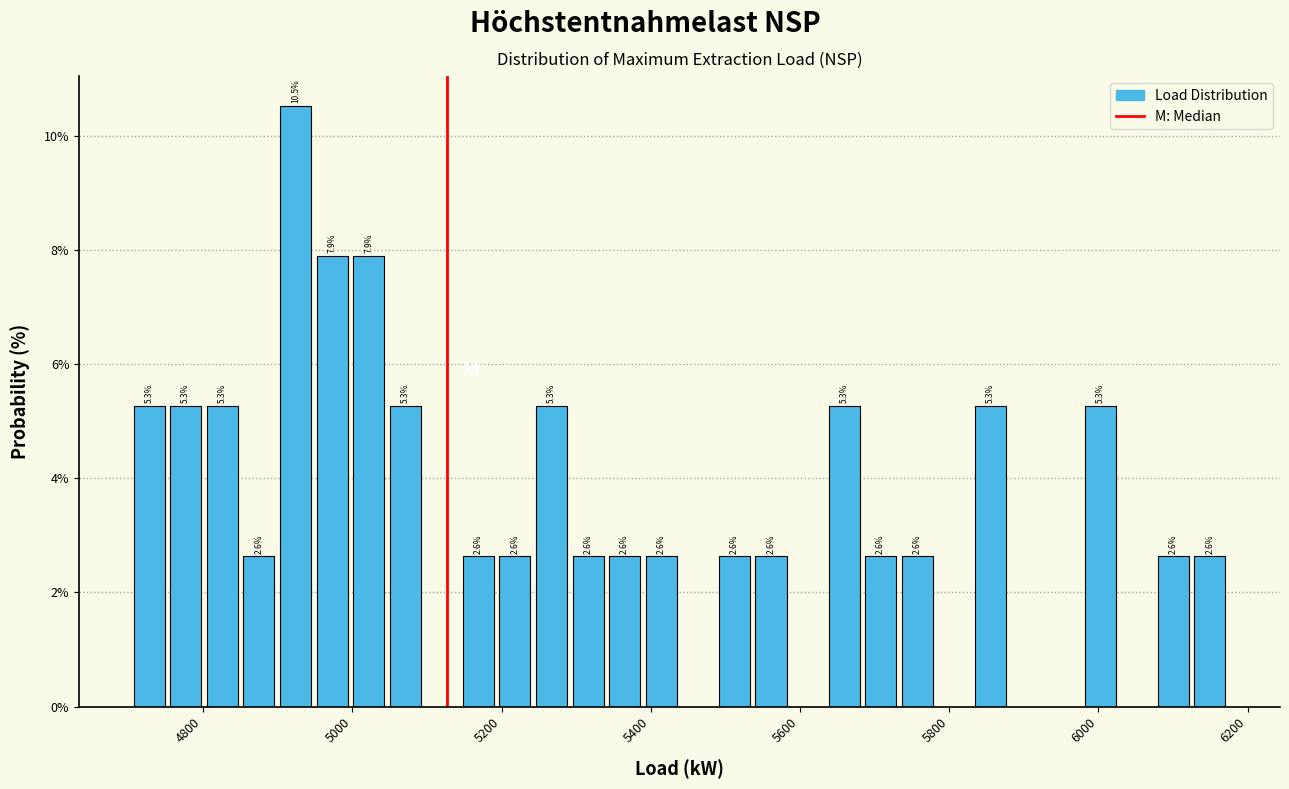

Around what value on the x-axis is the tallest bar? Give the approximate position of its centre, as read against the axis.

4920